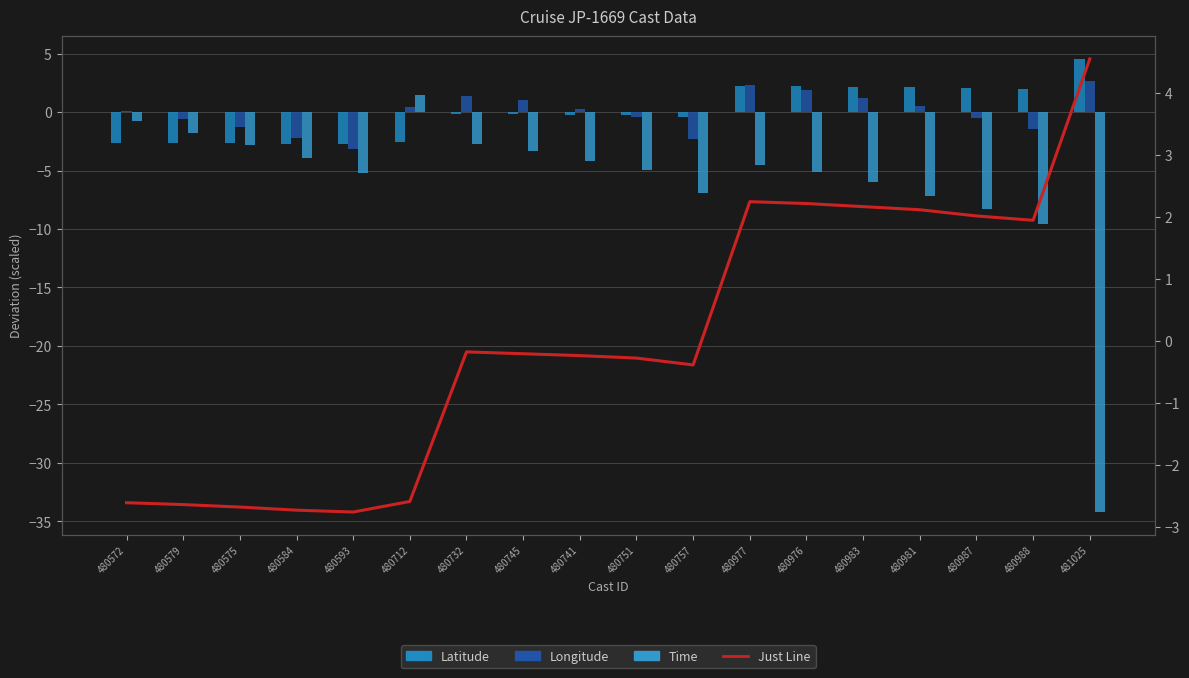

What is the label of the 1st bar from the left?

480572